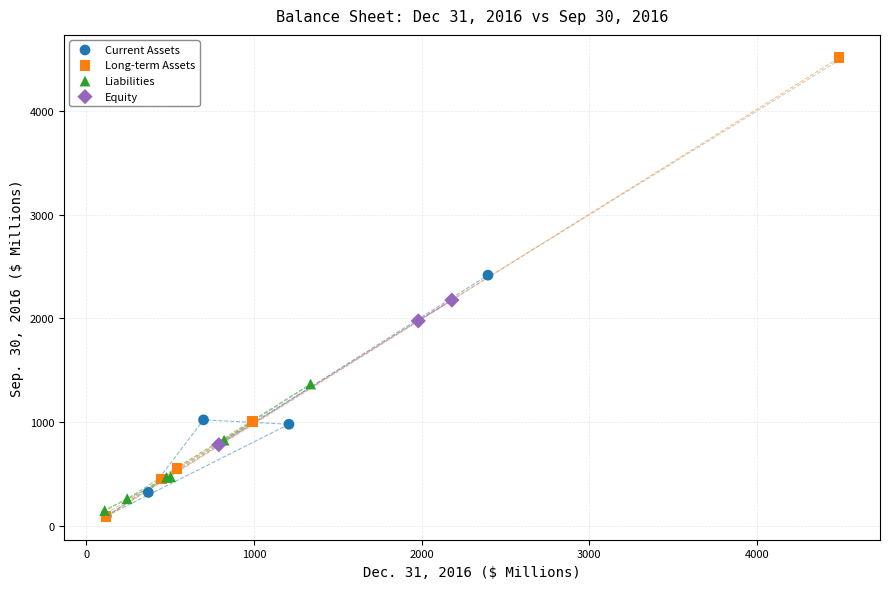

What are all the series names shown in the legend?

Current Assets, Long-term Assets, Liabilities, Equity